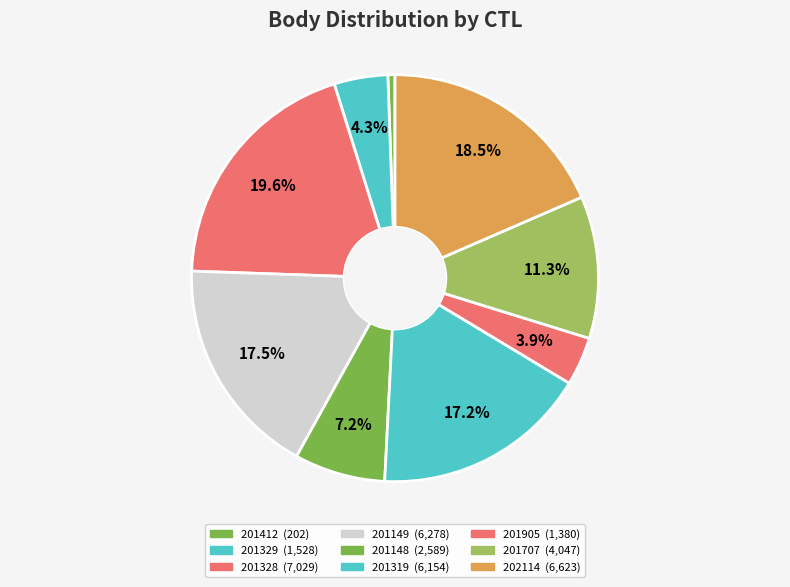

What percentage is the 201707 slice, to the nearest percent?

11%